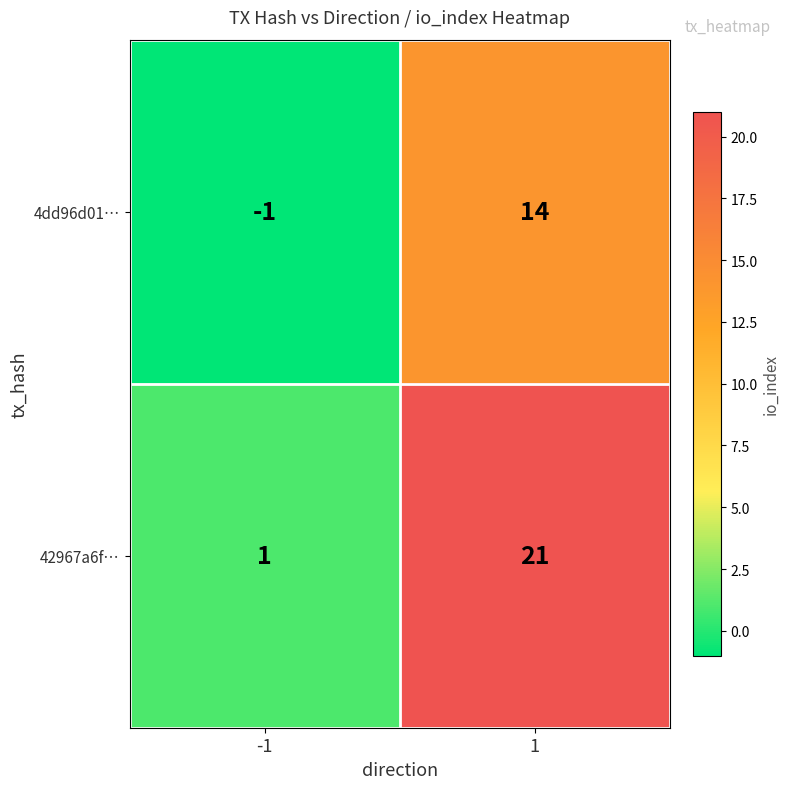

What is the difference between the 42967a6f… values at 1 and -1?

20